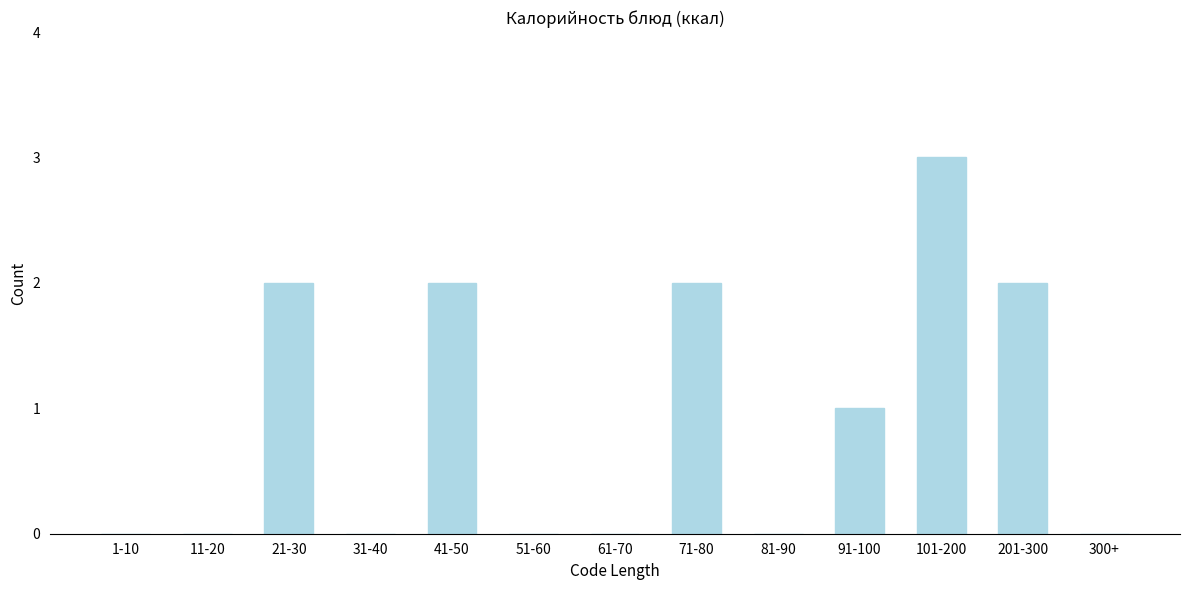

Reading left to right, list all the values displayed in this chart.

1-10=0	11-20=0	21-30=2	31-40=0	41-50=2	51-60=0	61-70=0	71-80=2	81-90=0	91-100=1	101-200=3	201-300=2	300+=0